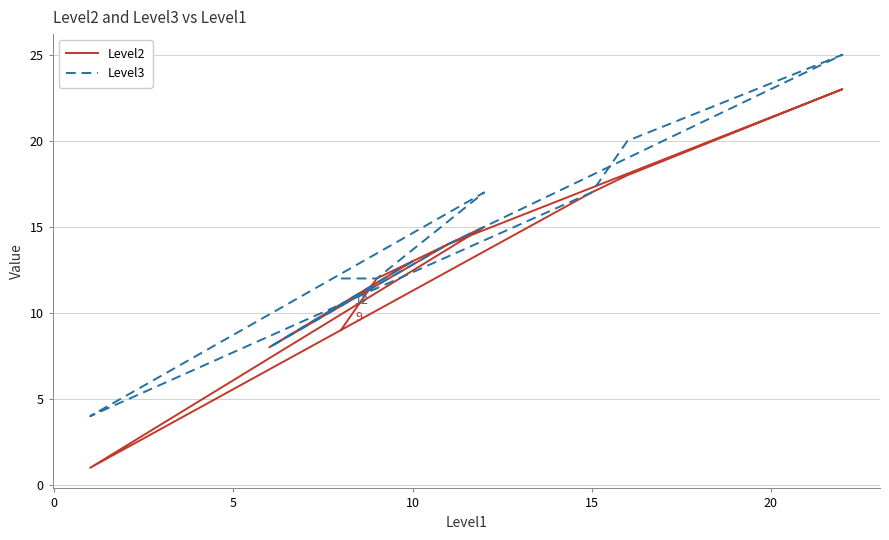

What position from the right is 10?

7